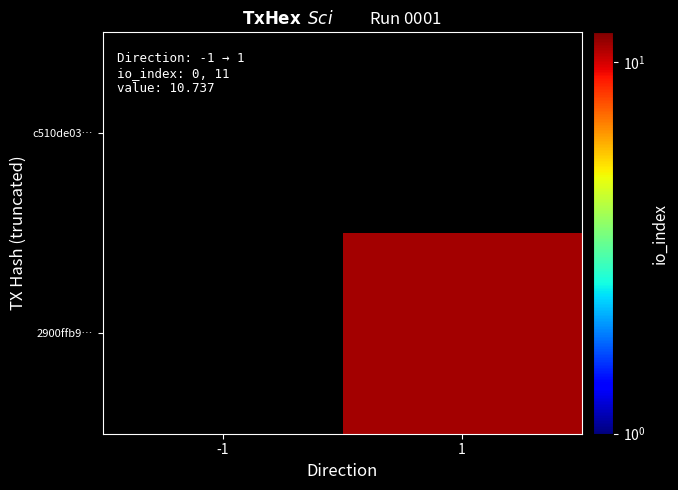

How many positive values does the 2900ffb9… series have?

1